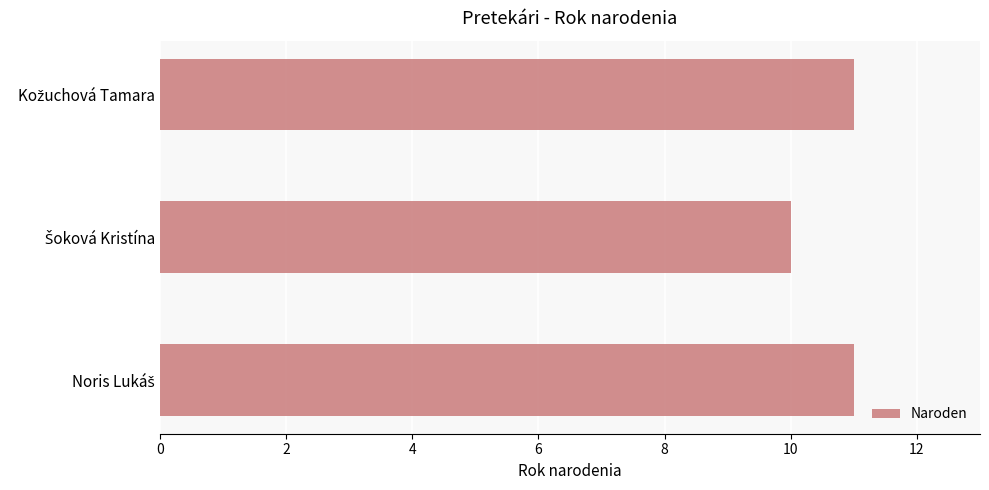

Reading bottom to top, transcribe all the data shown in this chart.

11	10	11